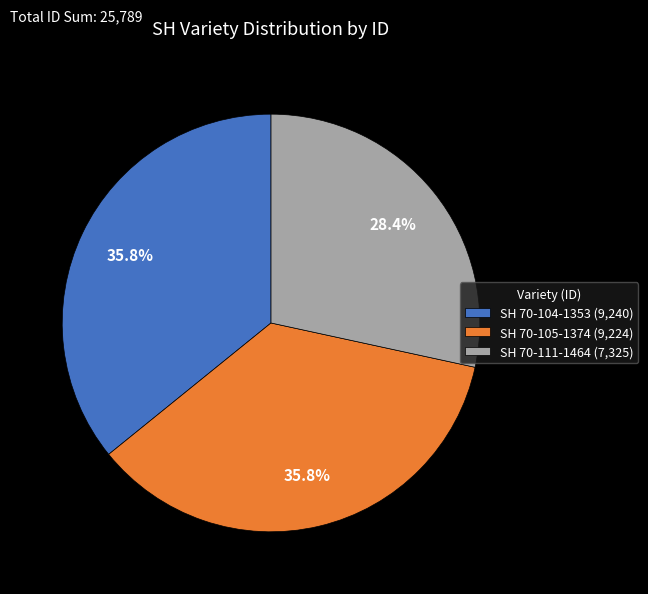

Is the sum of SH 70-111-1464 and SH 70-104-1353 greater than half?

Yes